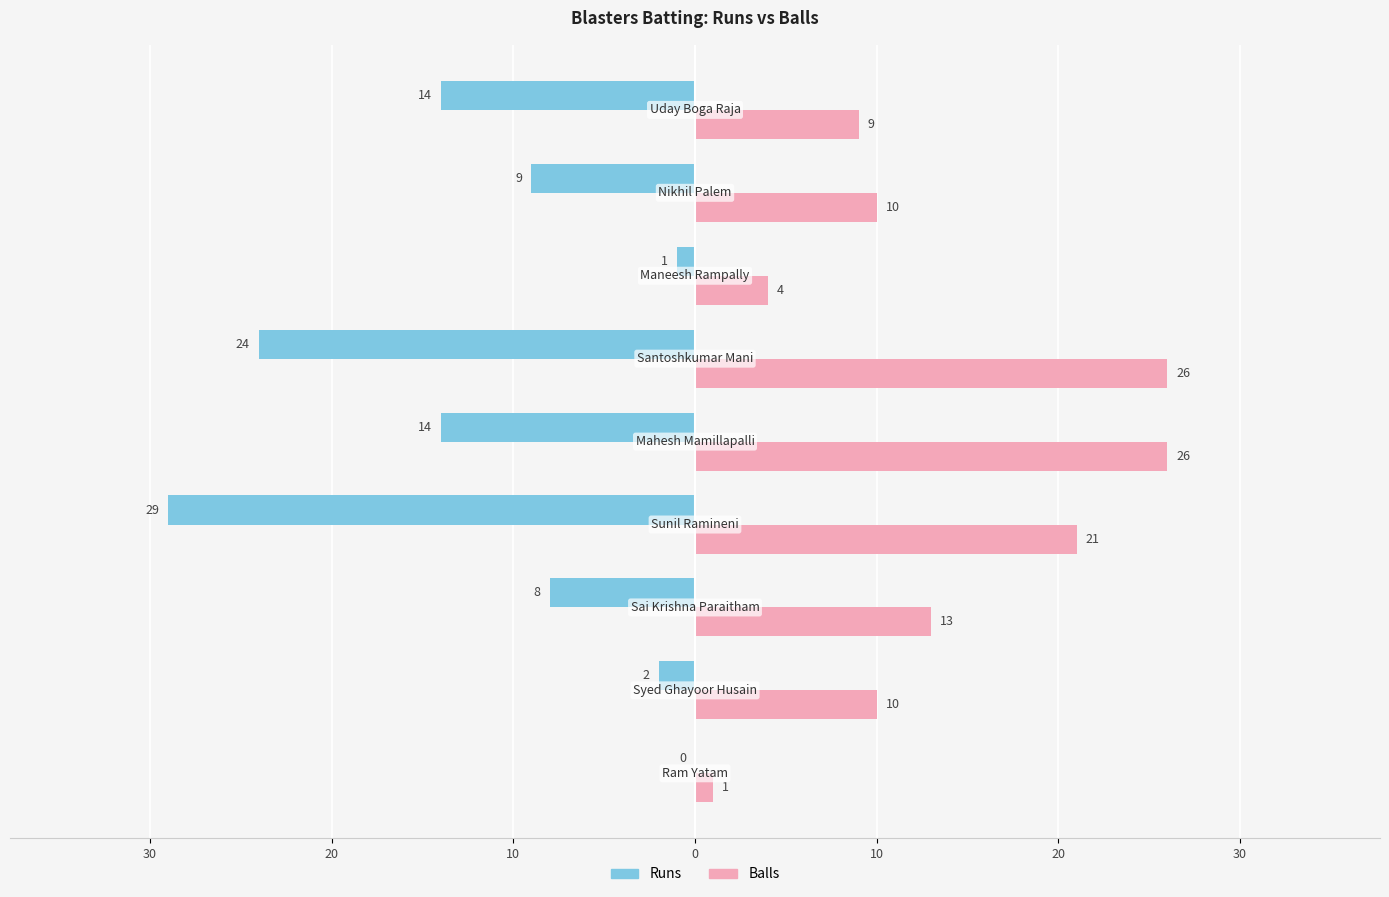

What is the lowest value of the Balls series?

1